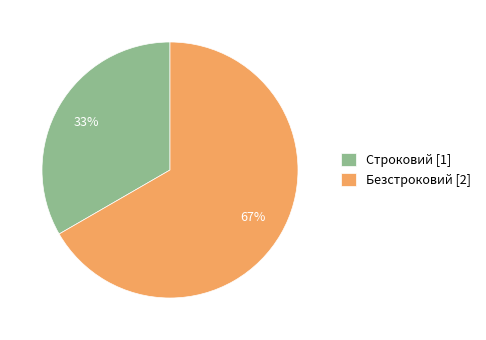

To the nearest percent, what is the combined percentage of Безстроковий [2] and Строковий [1]?

100%